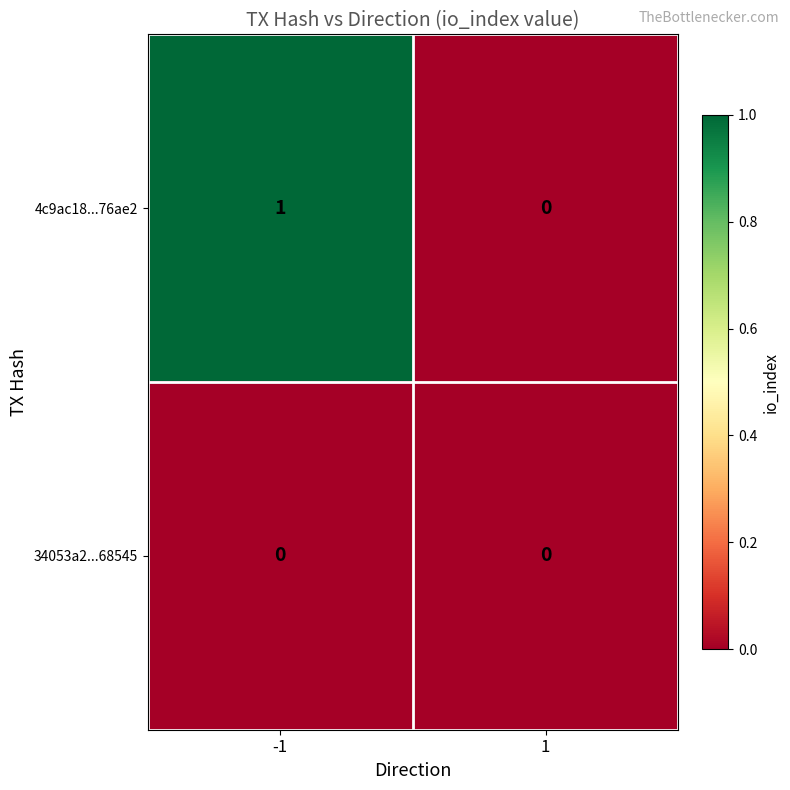

At which category is the sum across all series the highest?

-1